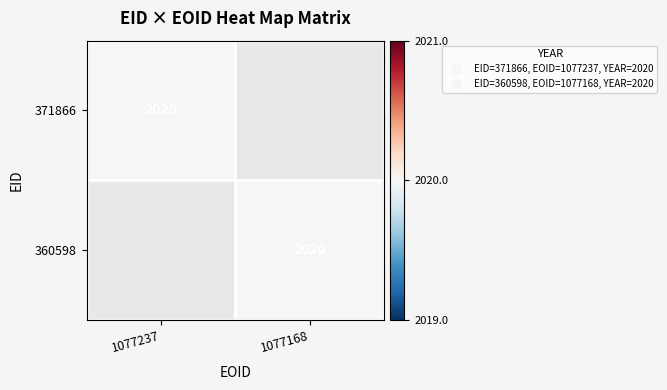

Is it true that 371866 equals 3185 at 1077237?

False